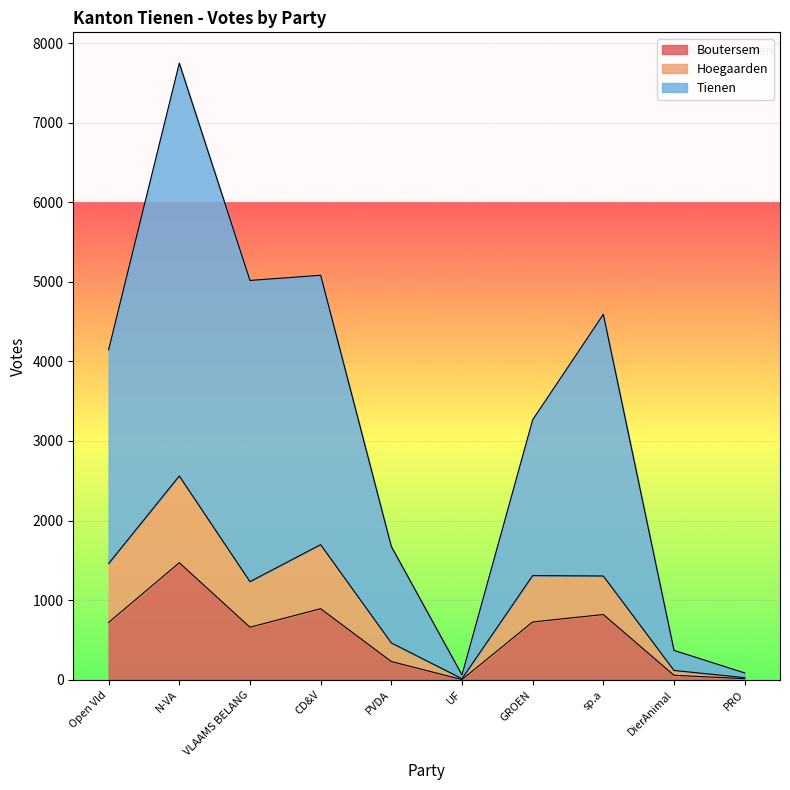

What is the label of the 10th point from the left?

PRO